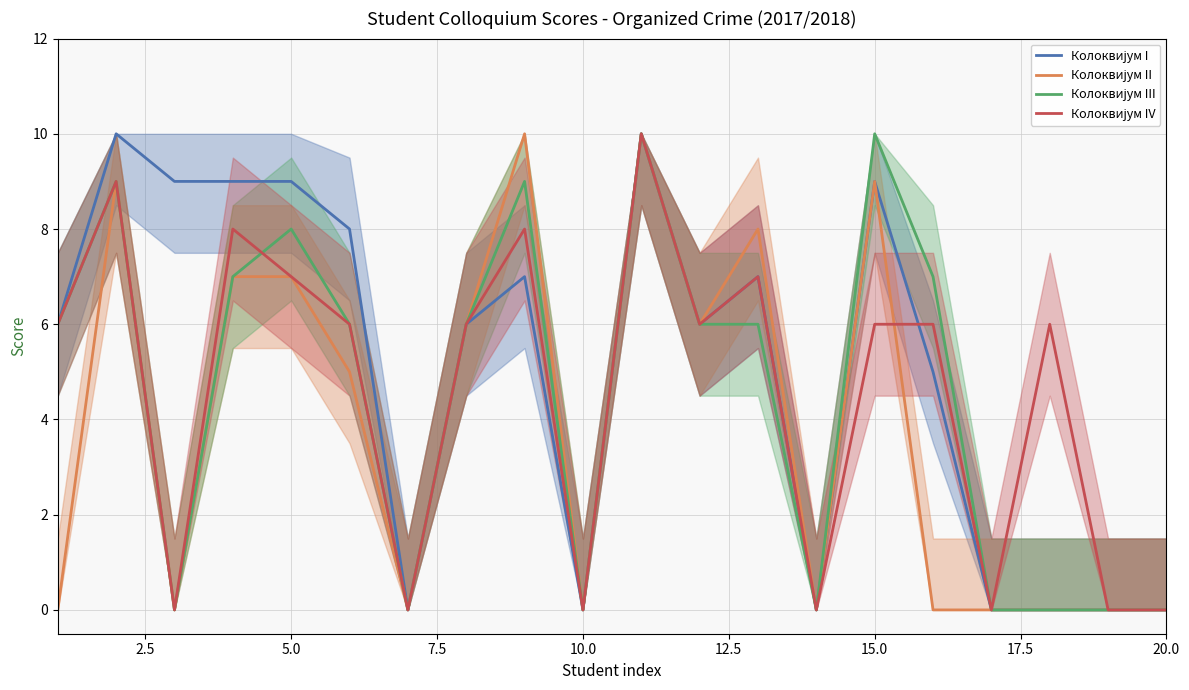

What is the sum of all Колоквијум III values?

90